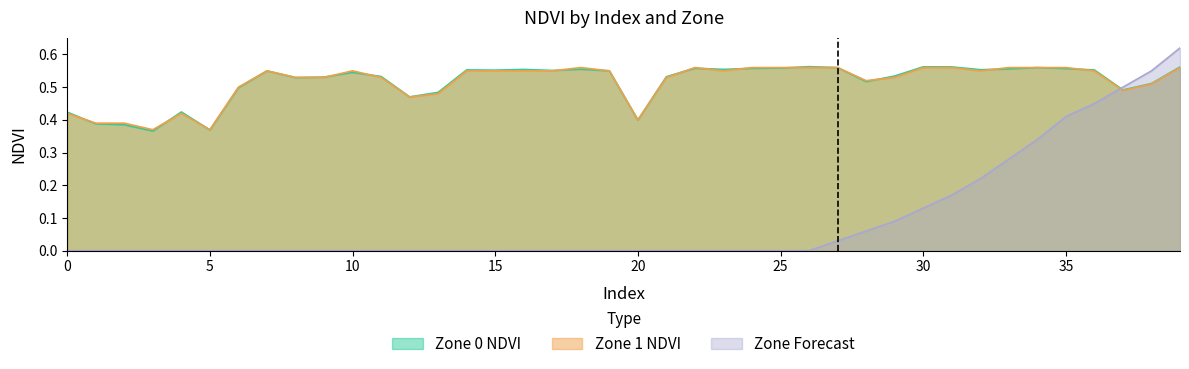

Between which two adjacent categories do Zone 0 NDVI and Zone Forecast first intersect?

36 and 37